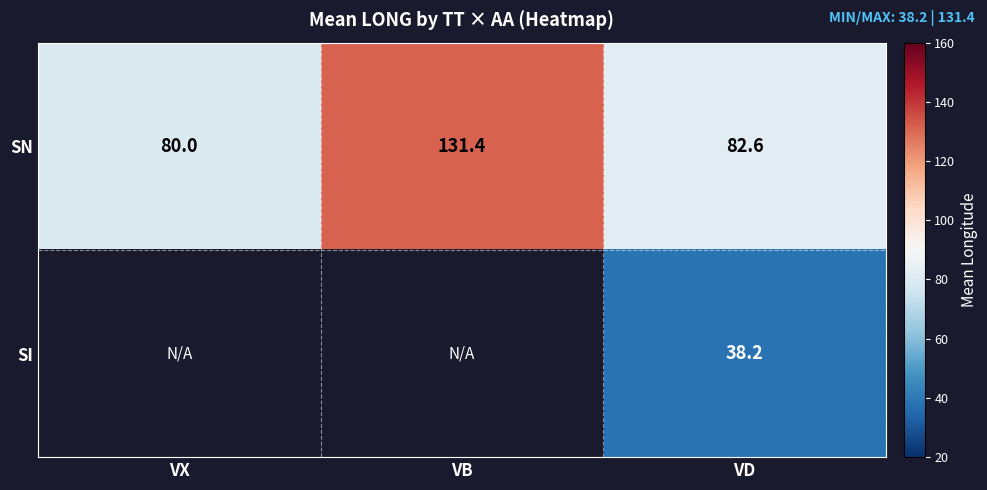

The value of SN at VX is 140.2. True or false?

False